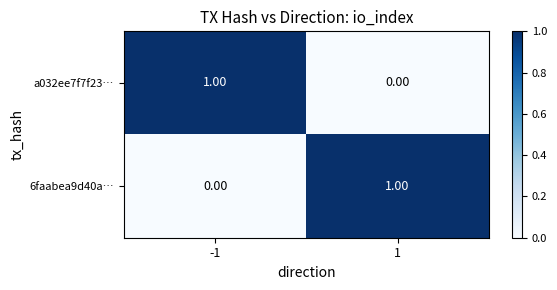

At 1, list the series in order from smallest to largest.

a032ee7f7f23…, 6faabea9d40a…